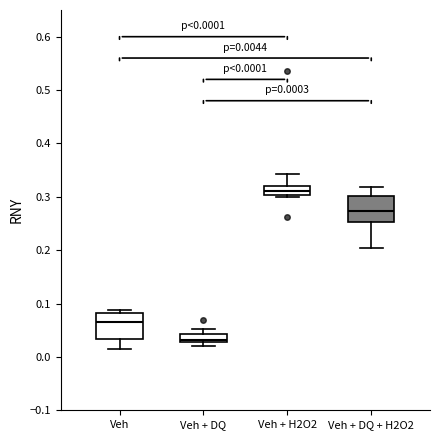

Which box has the highest median line?

Veh + H2O2